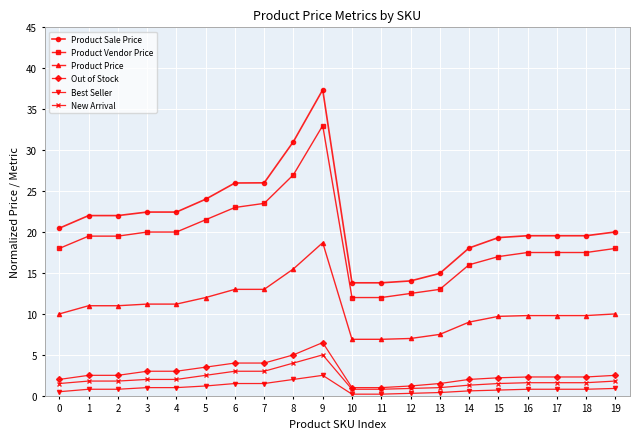

What are all the series names shown in the legend?

Product Sale Price, Product Vendor Price, Product Price, Out of Stock, Best Seller, New Arrival